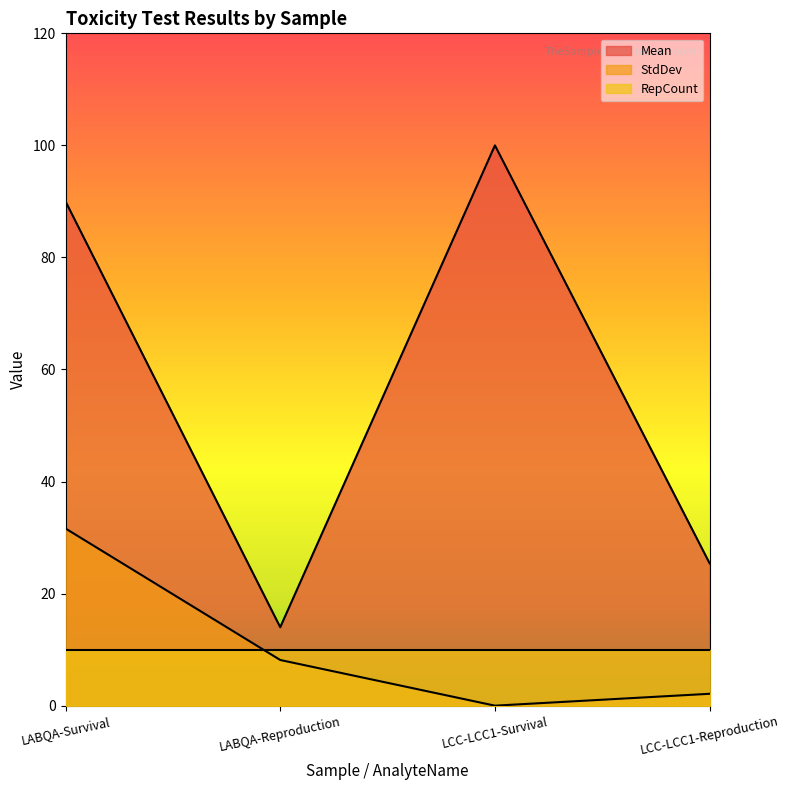

What is the difference between the maximum and minimum values in the Mean series?

86.0